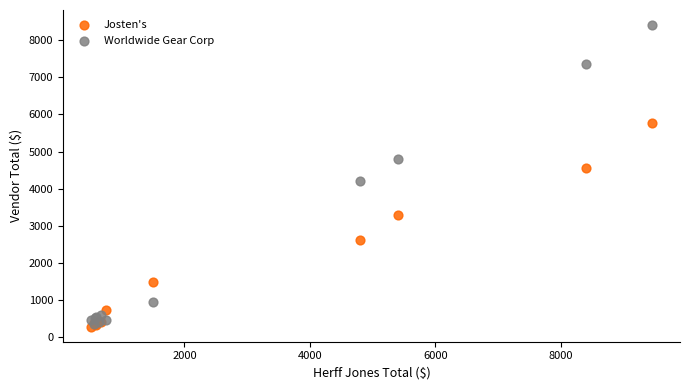

In the Josten's series, what Y value is closest to 3033?

3300.0